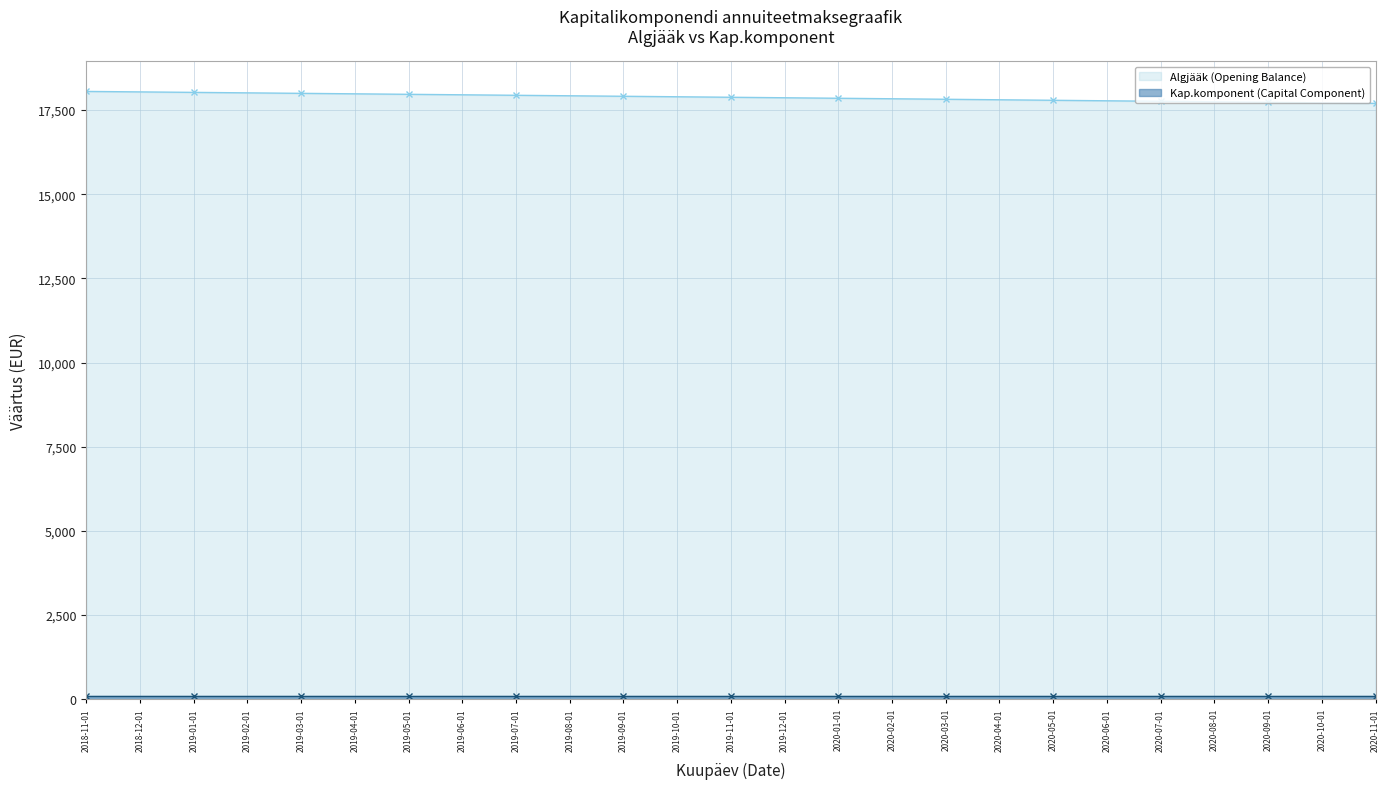

Approximately how many times larger is the value at 2019-10-01 compared to 2019-08-01?

1.0